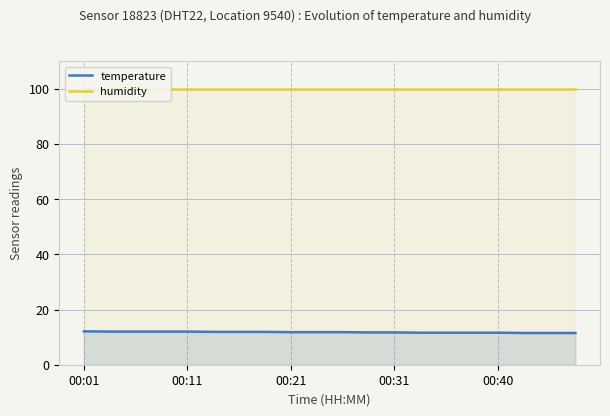

Rank the series by their average value, from lowest to highest.

temperature, humidity